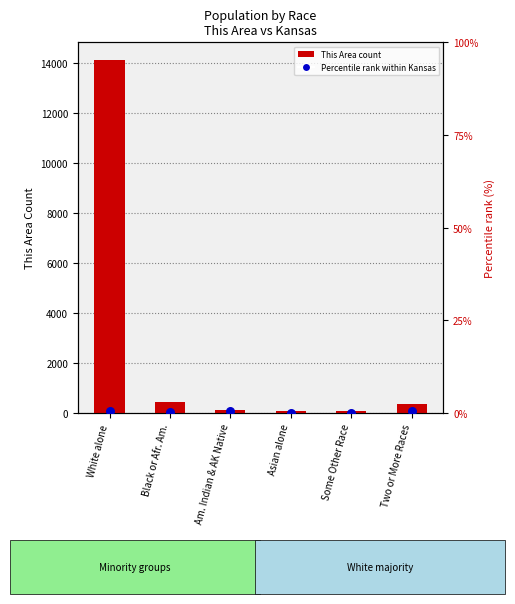

At how many categories does at least one series exceed 13844?

1